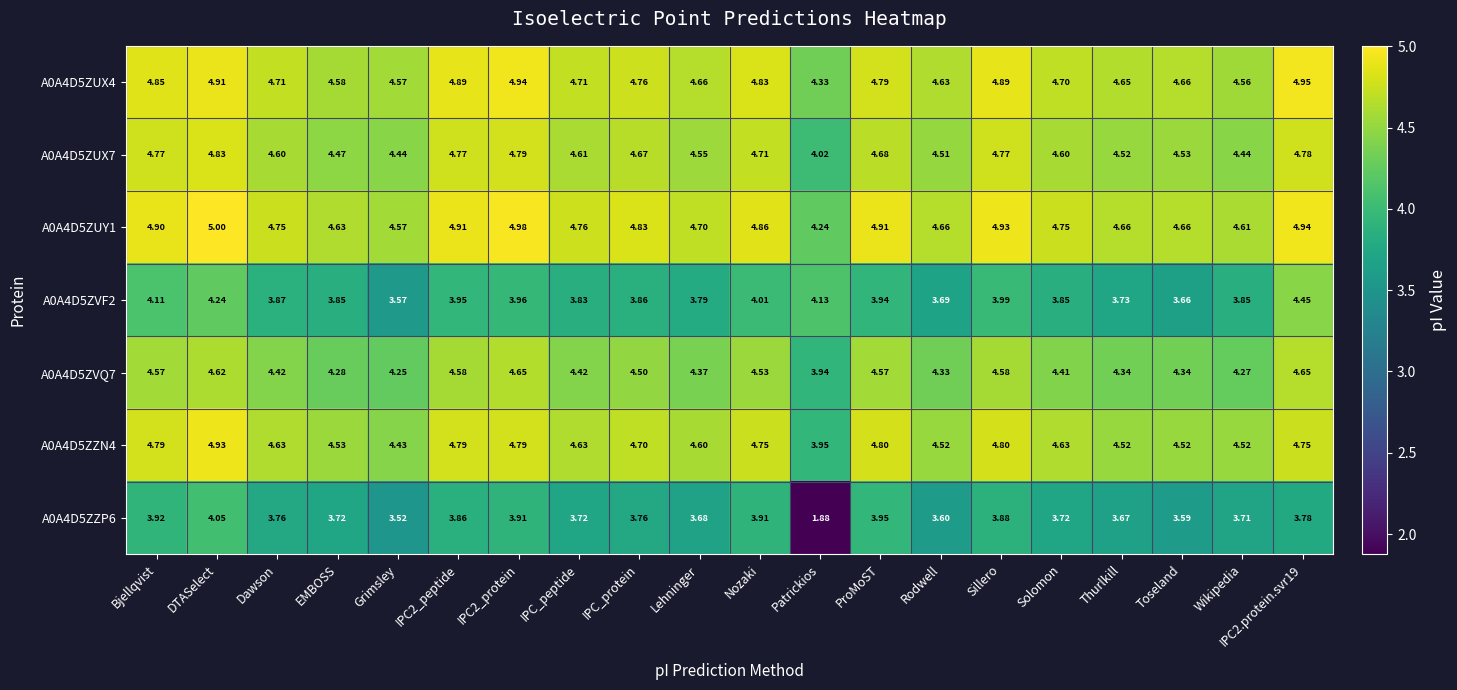

What is the maximum value shown in the chart?

5.0